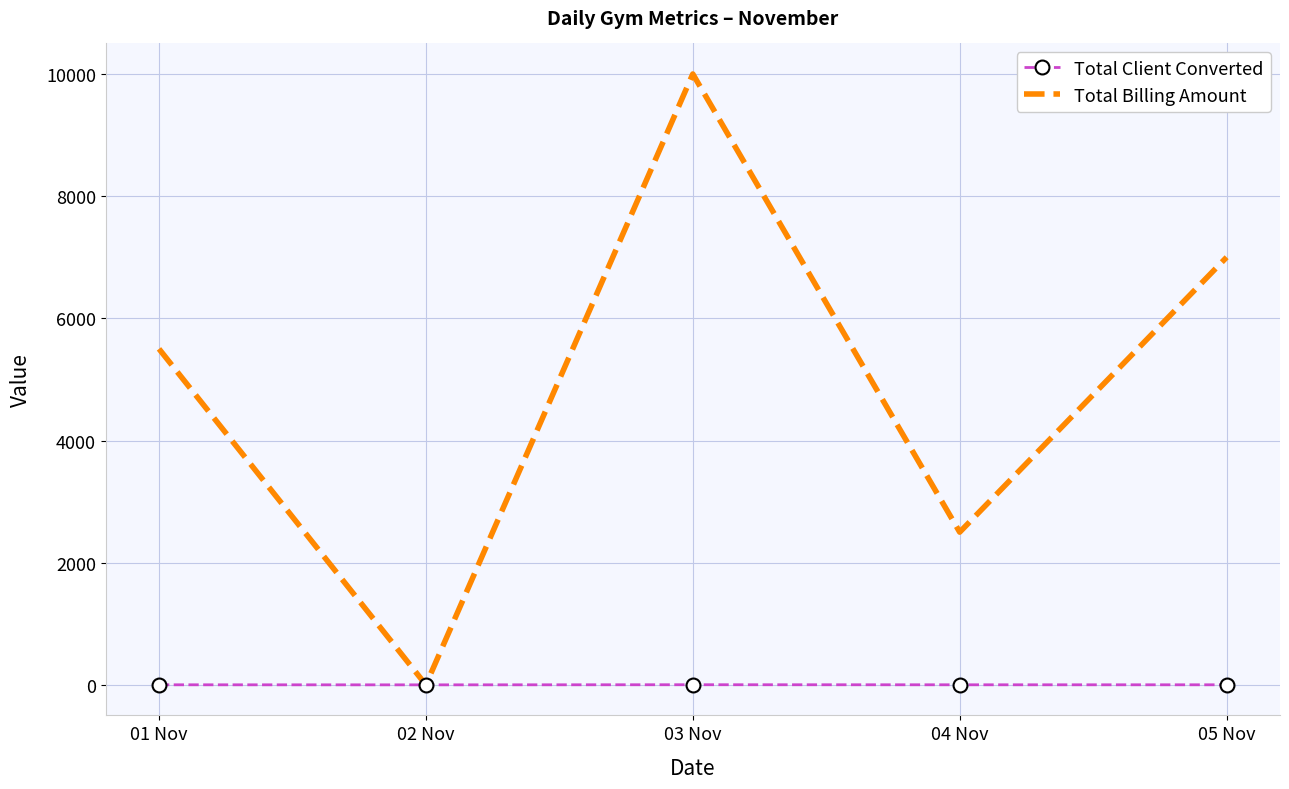

Rank the series by their average value, from highest to lowest.

Total Billing Amount, Total Client Converted